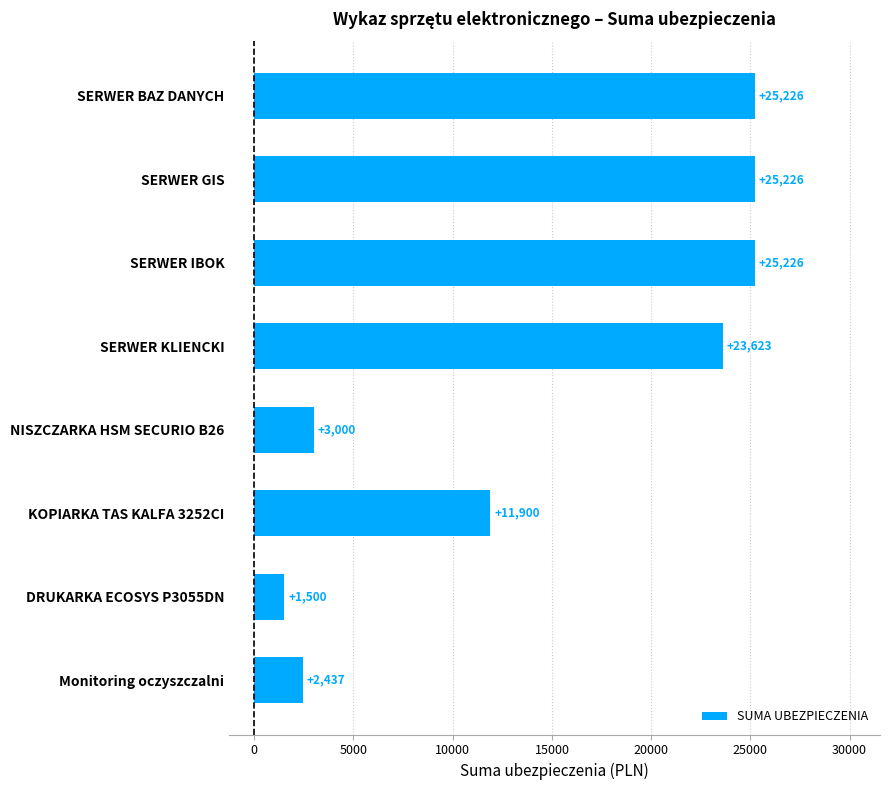

What is the sum of the values at DRUKARKA ECOSYS P3055DN and NISZCZARKA HSM SECURIO B26?

4500.0